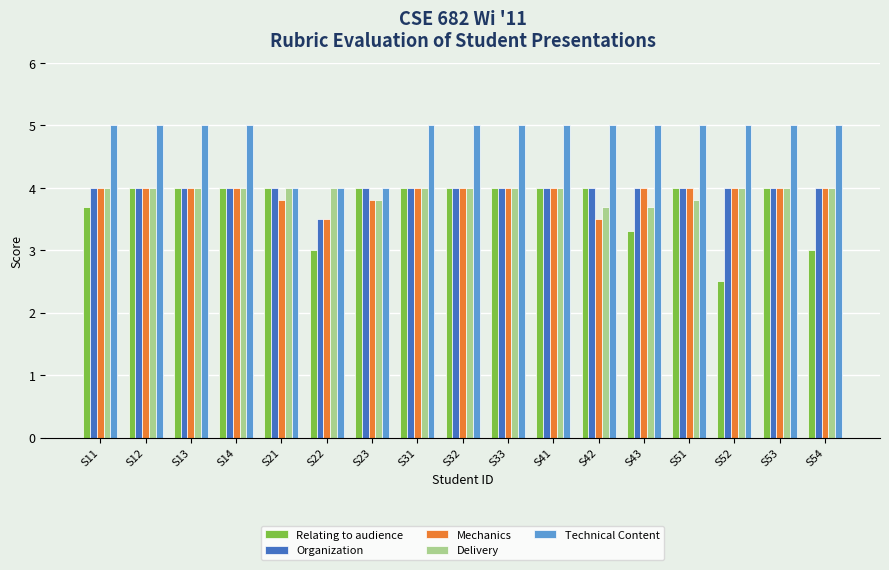

What is the average value of the Technical Content series?

4.8